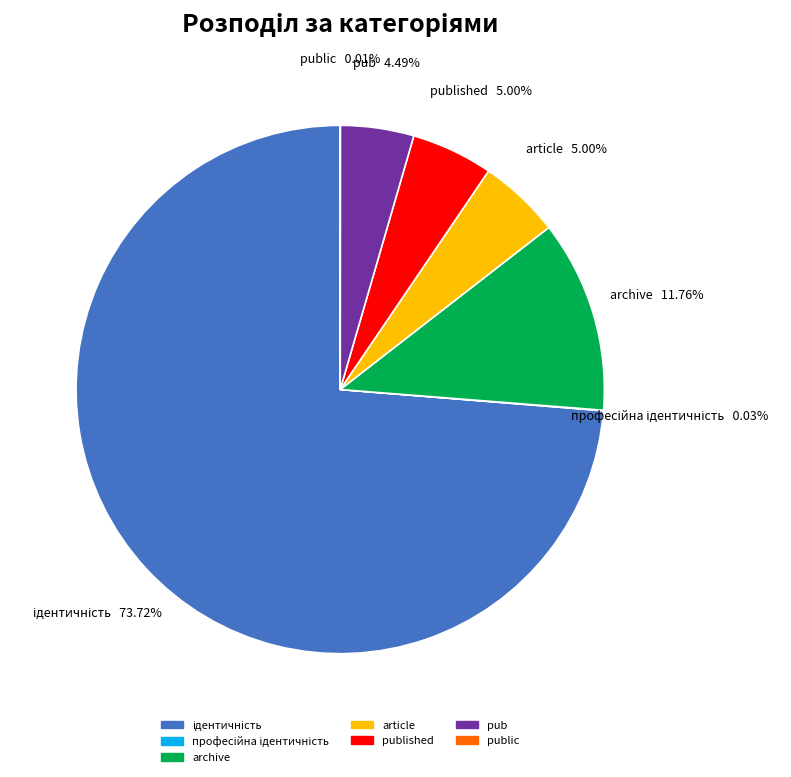

Is it true that published is 13% of the pie?

False